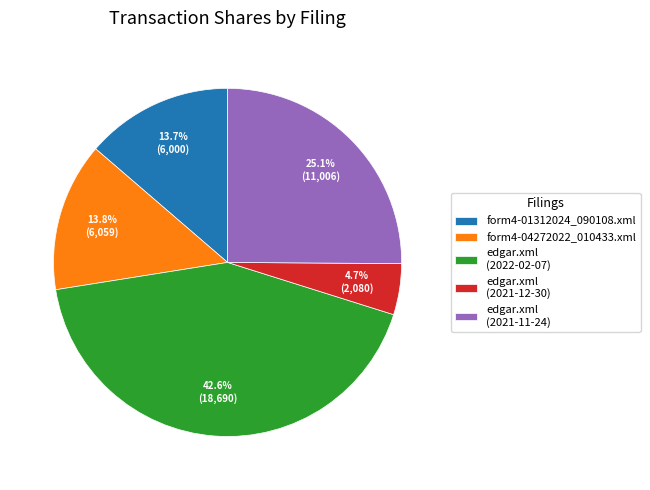

Does form4-01312024_090108.xml account for over 50% of the chart?

No